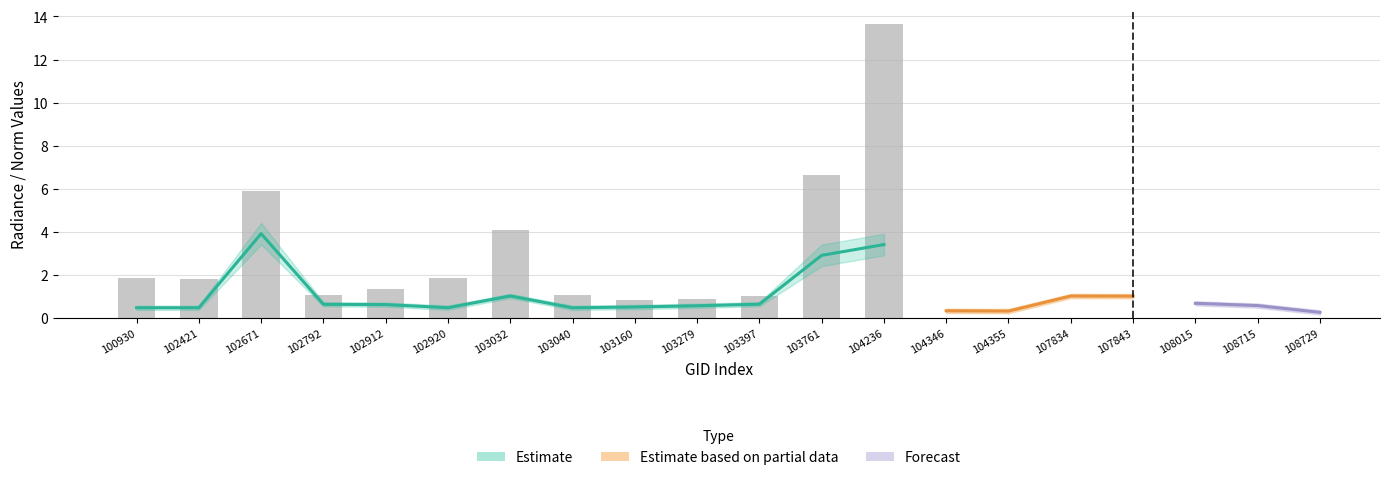

At which label does the data first exceed 1?

100930